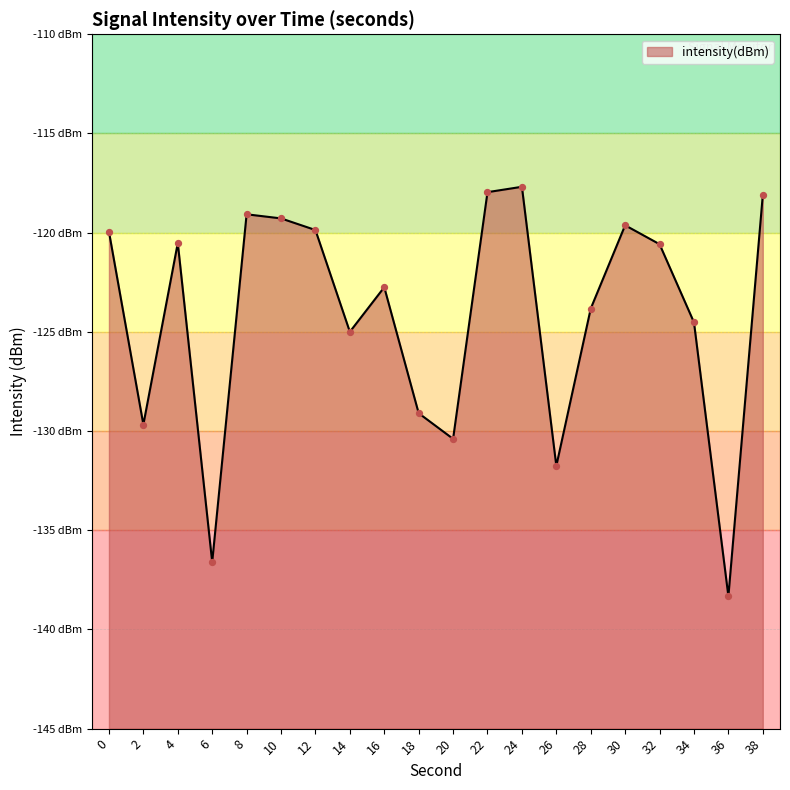

What is the change in value from 14 to 26?

-6.8